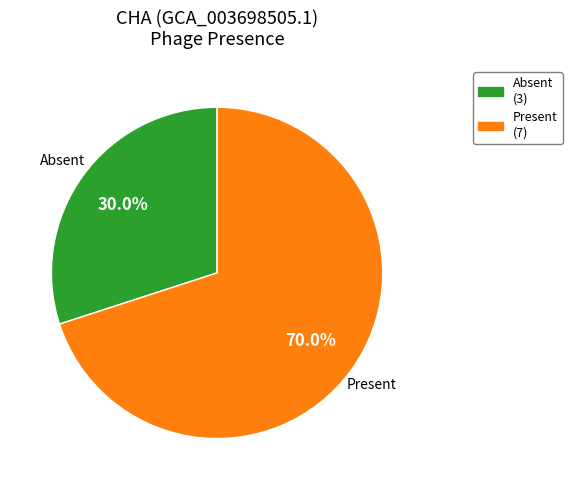

Does any single category account for the majority?

Yes